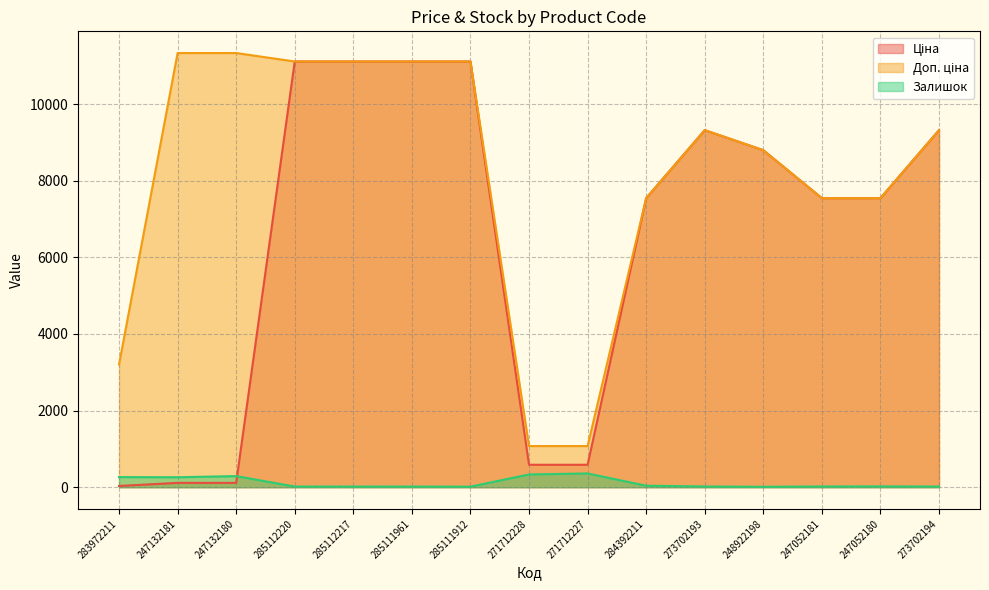

What is the value of the Залишок point at the 5th from the left?

17.0